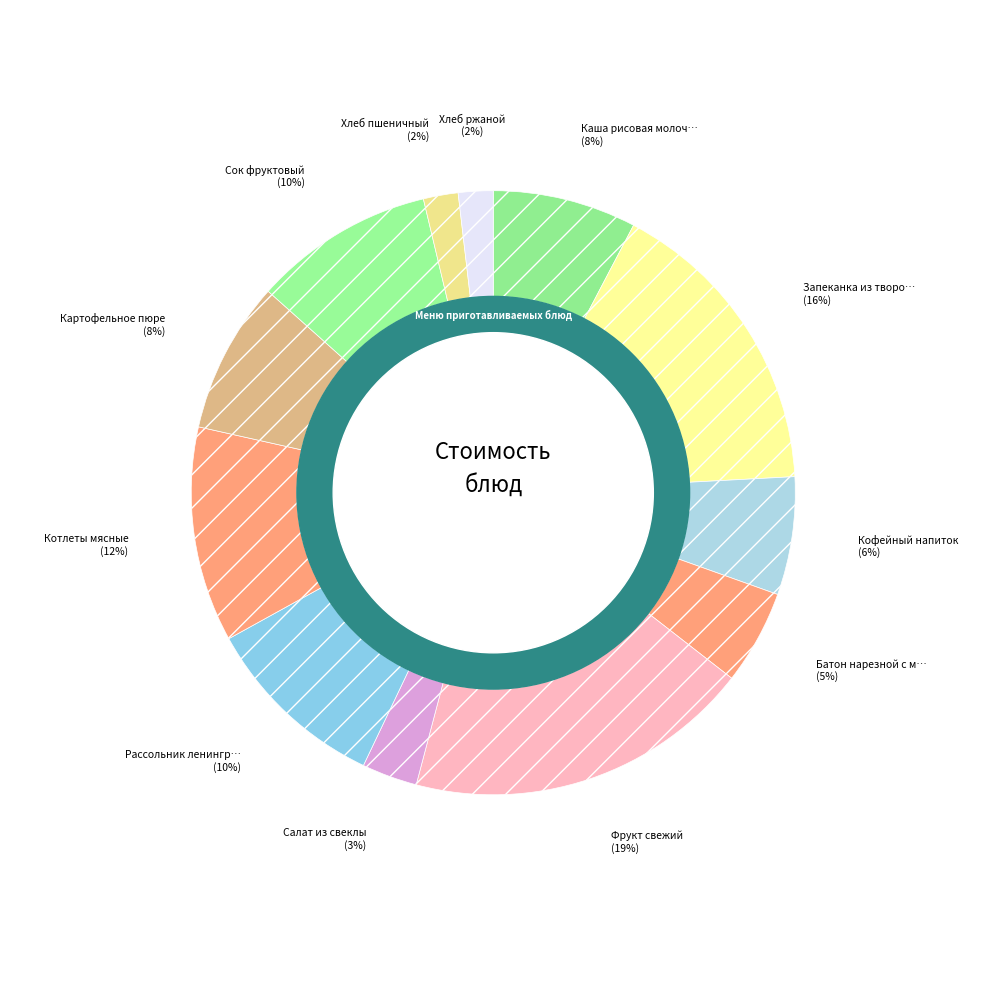

How many slices are in this pie chart?

12